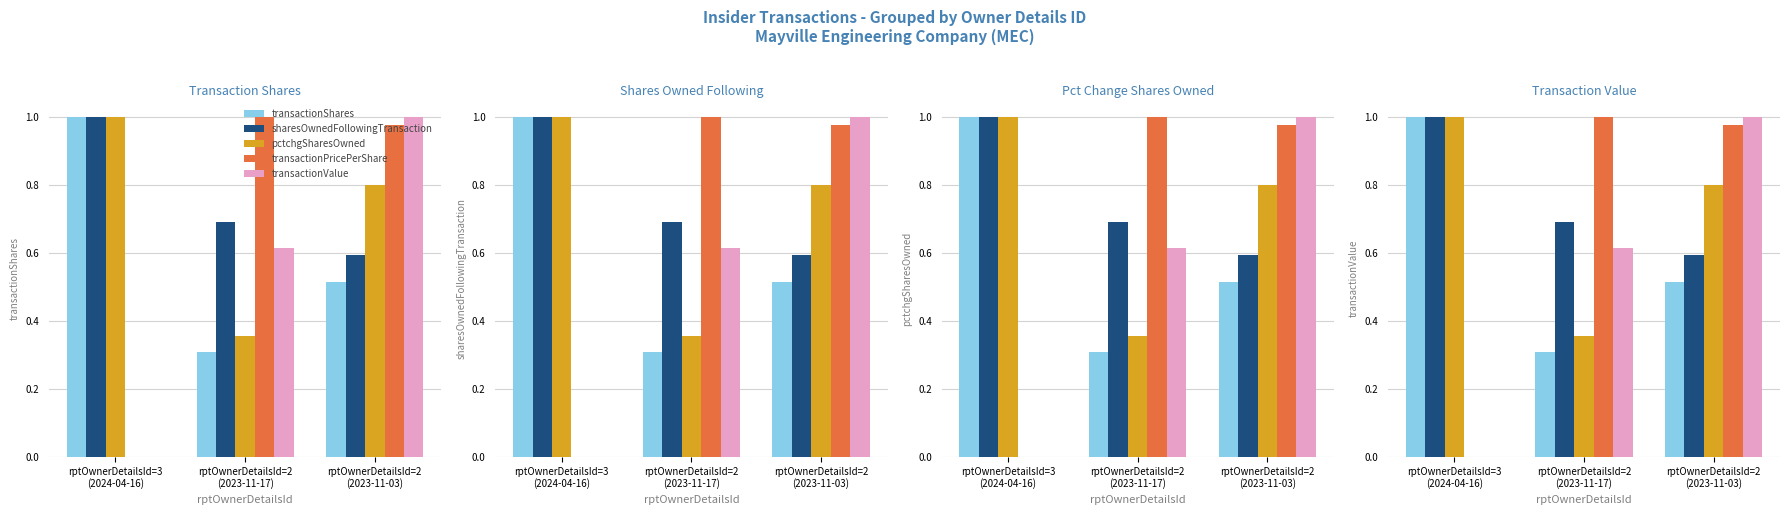

Count the transactionShares values in the range 0 to 1.

3